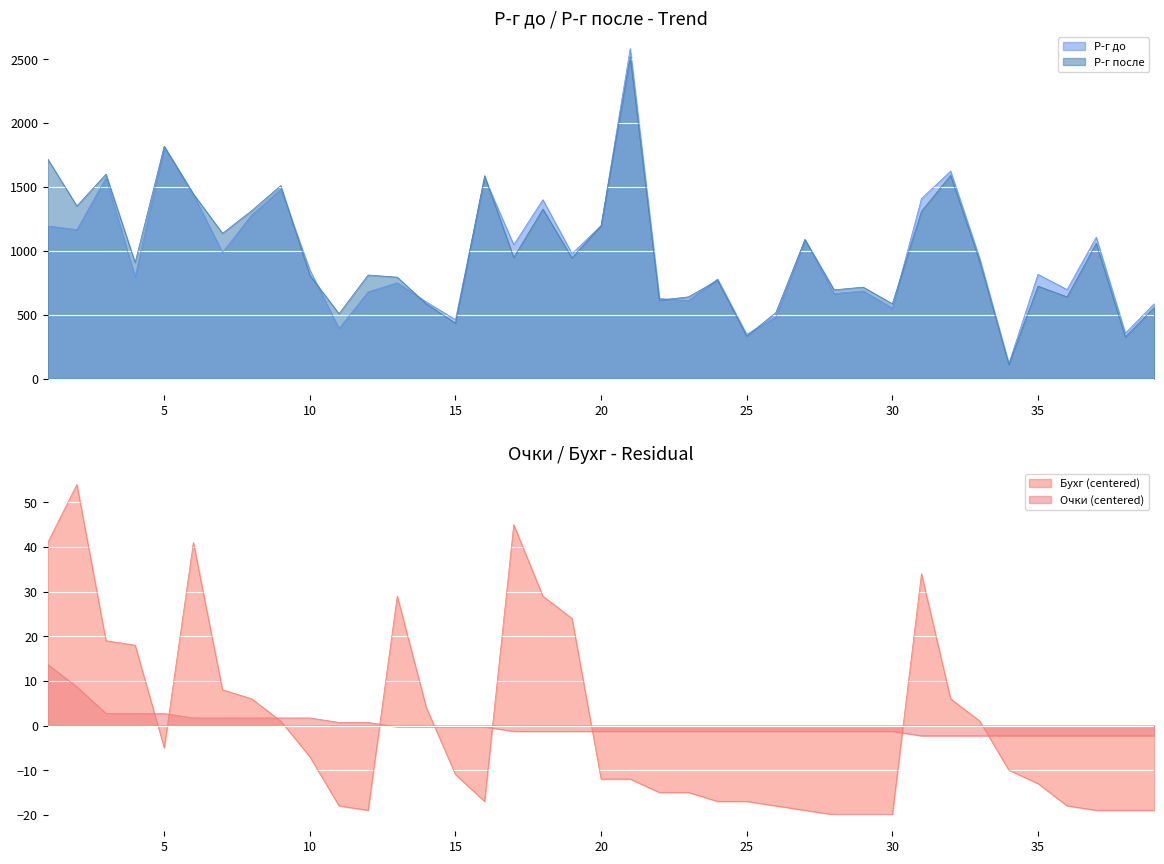

The value of Р-г после at 5 is 1819.0. True or false?

True